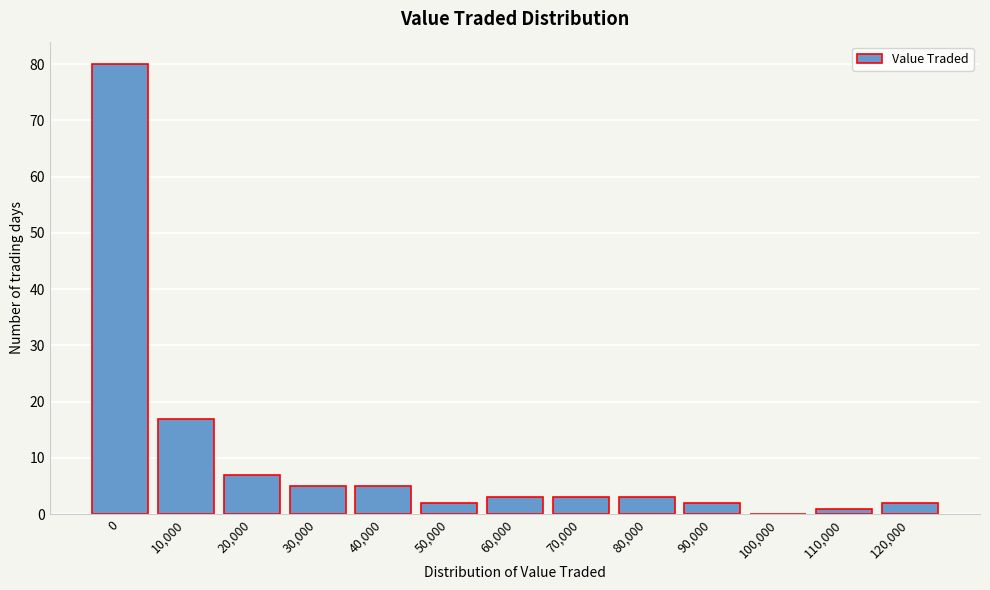

Reading left to right, extract all data points from this chart.

0=80	10,000=17	20,000=7	30,000=5	40,000=5	50,000=2	60,000=3	70,000=3	80,000=3	90,000=2	100,000=0	110,000=1	120,000=2